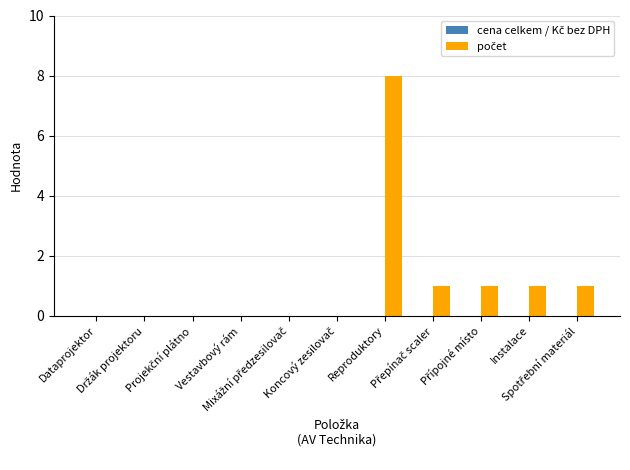

What is the sum of all values?

12